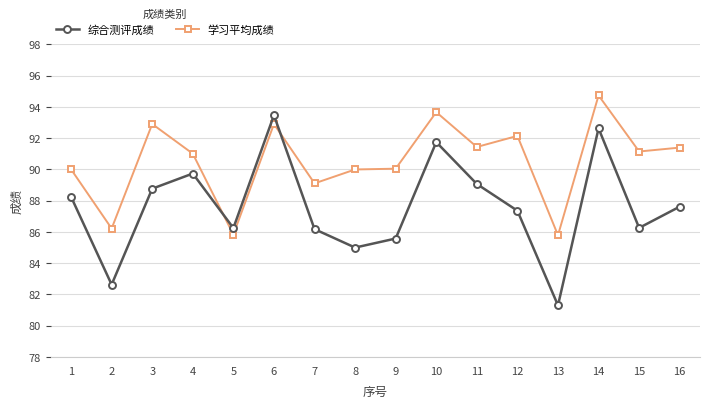

What is the difference between the maximum and minimum values in the 综合测评成绩 series?

12.2